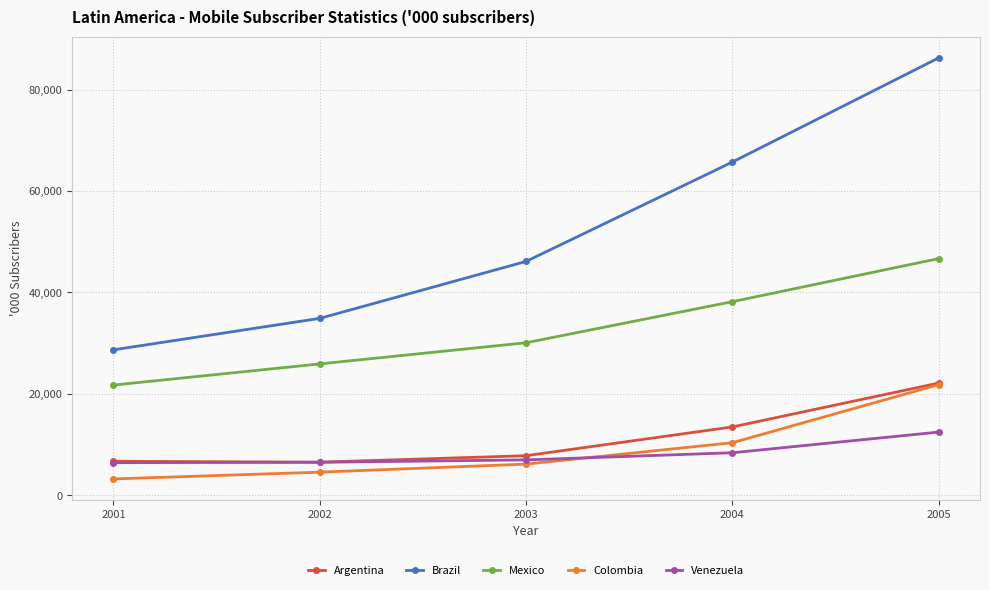

What is the total value across all series at 2005?

189419